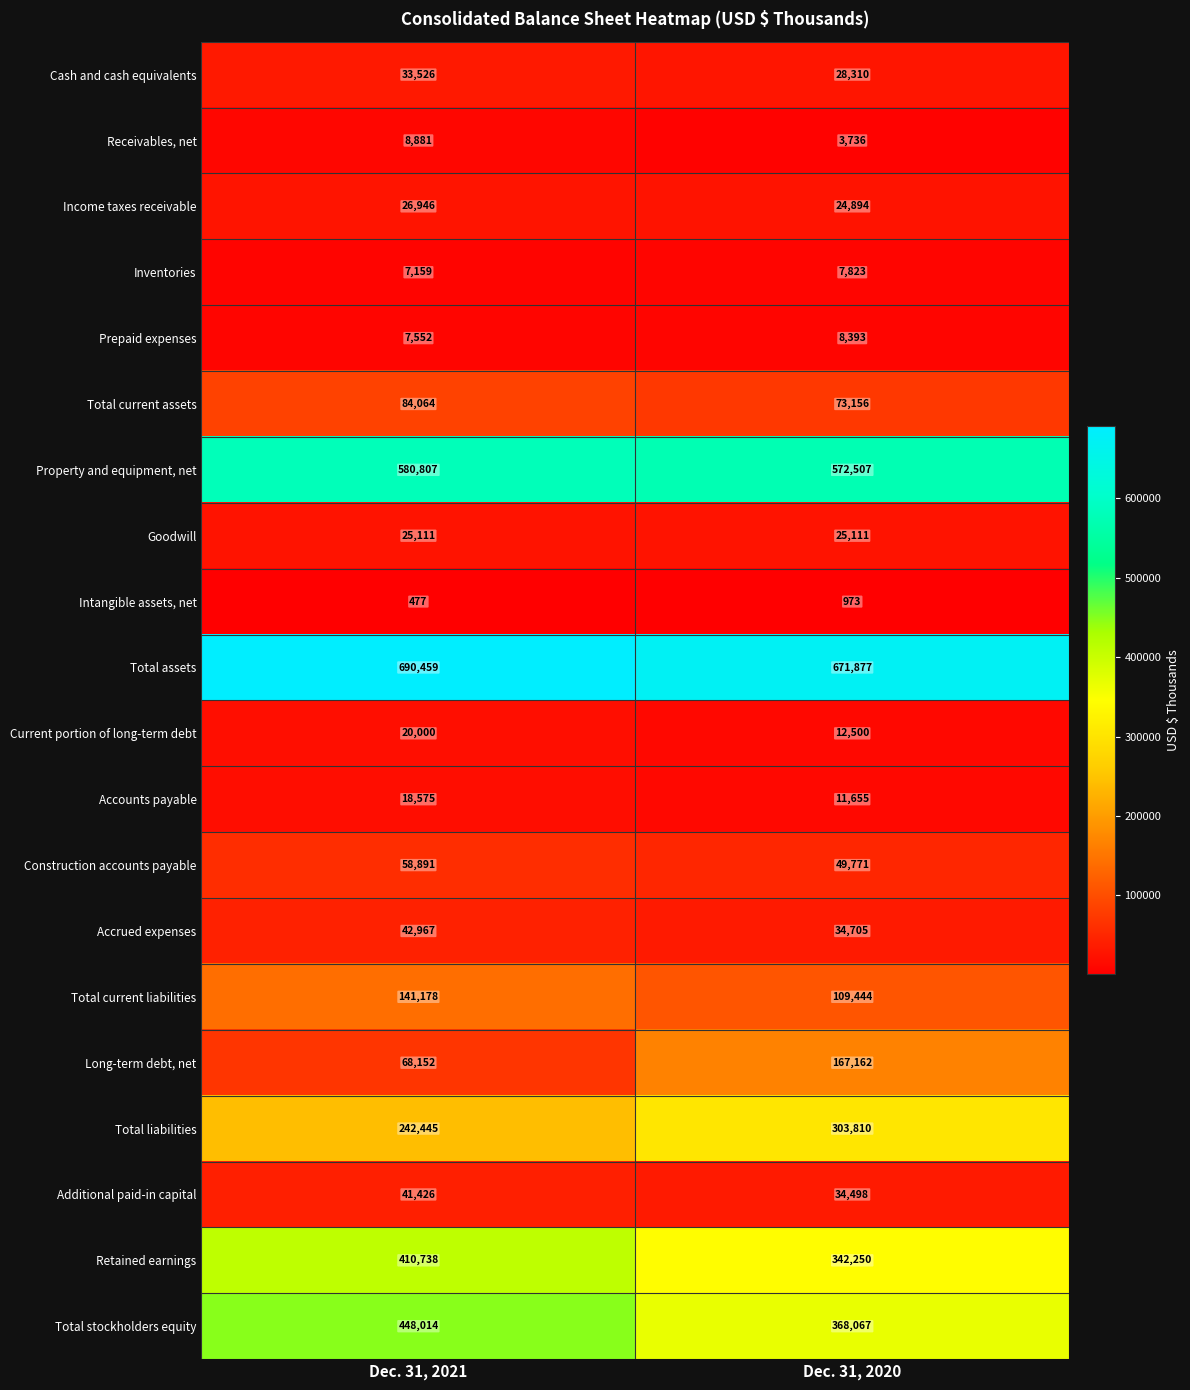

Is the value of Intangible assets, net at Receivables, net greater than the value of Property and equipment, net at Cash and cash equivalents?

No